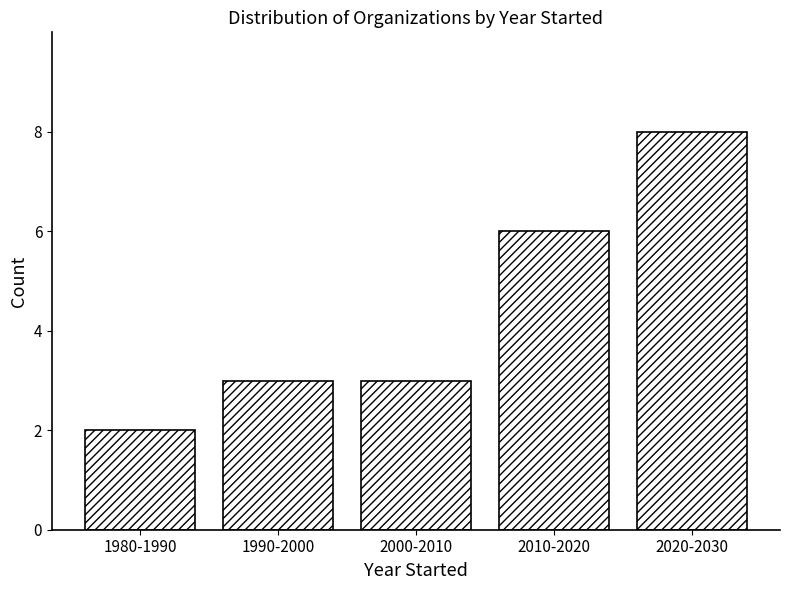

Reading left to right, transcribe all the data shown in this chart.

1980-1990=2	1990-2000=3	2000-2010=3	2010-2020=6	2020-2030=8